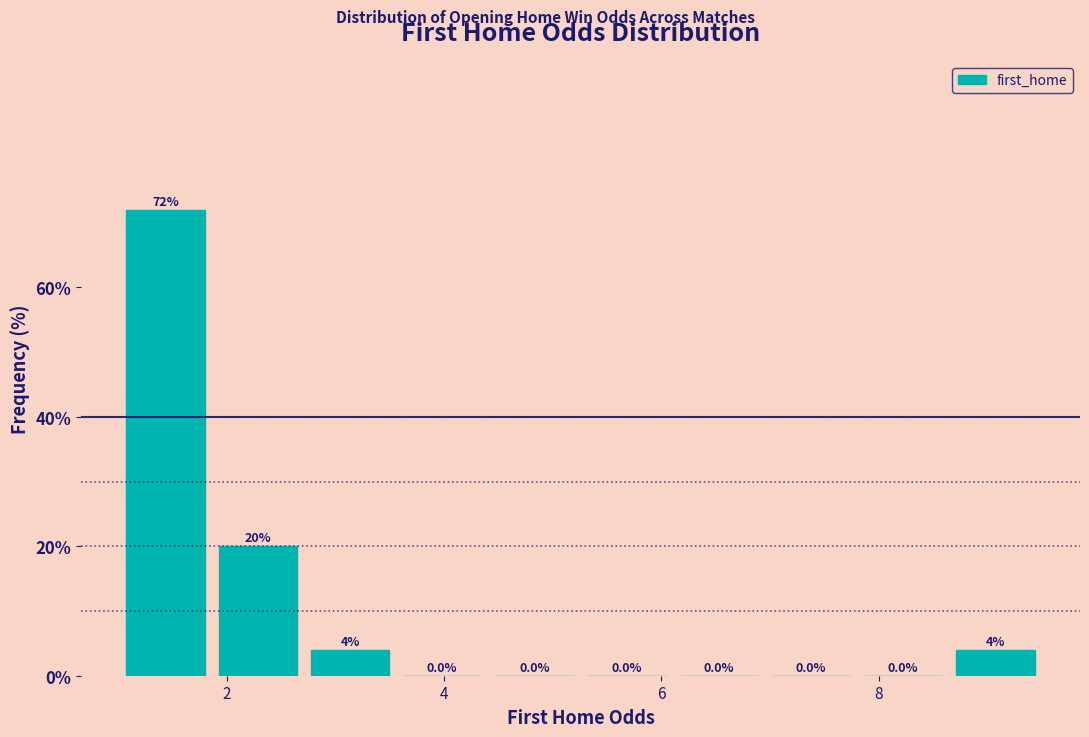

How tall is the bar that spans 1.8 to 2.8 on the x-axis? The bar edges are not printed on the chart, so give them approximately, as read against the axis.

20.0